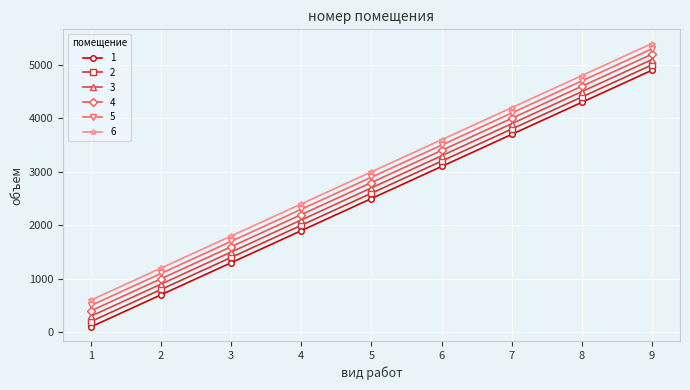

What is the spread (max minus min) of values at 8?

500